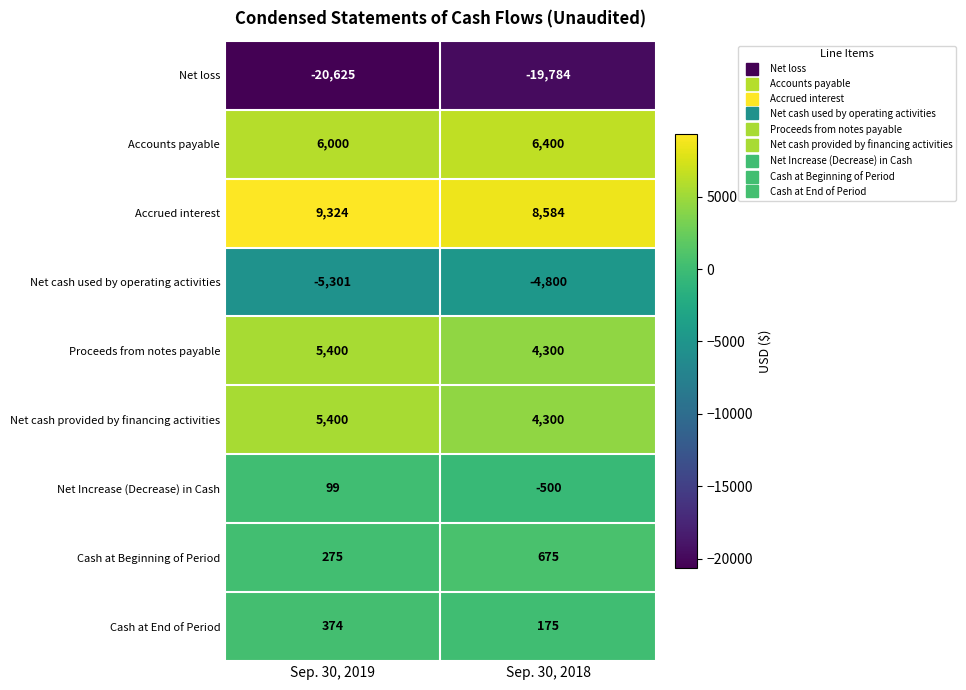

What is the spread (max minus min) of values at Sep. 30, 2018?

28368